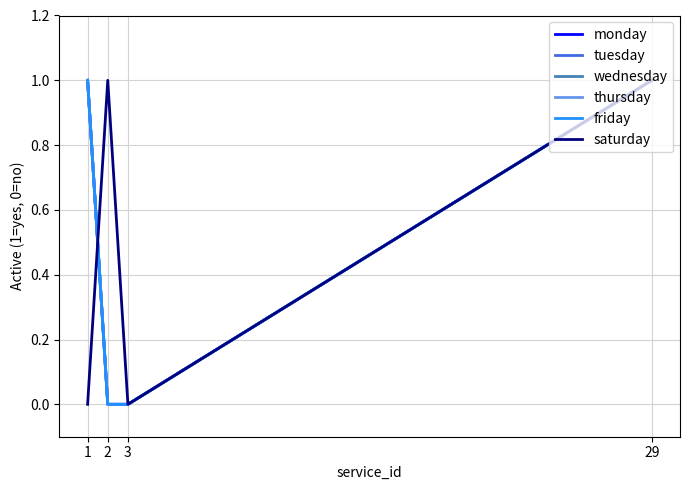

Does the chart display data point markers on the line(s)?

No